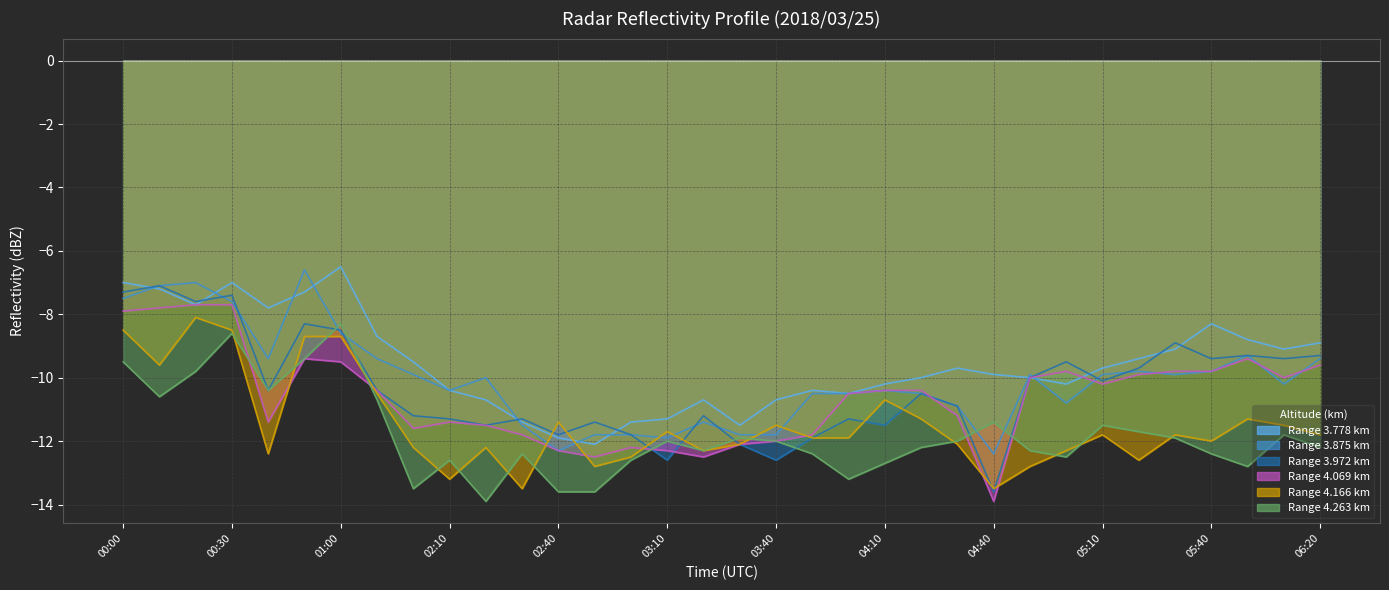

How many data points does each series have?

34